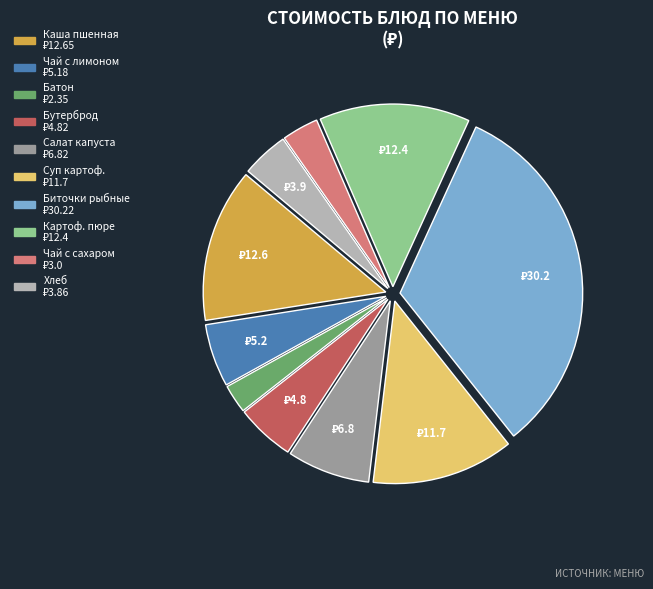

Is there any slice that represents more than half of the pie?

No